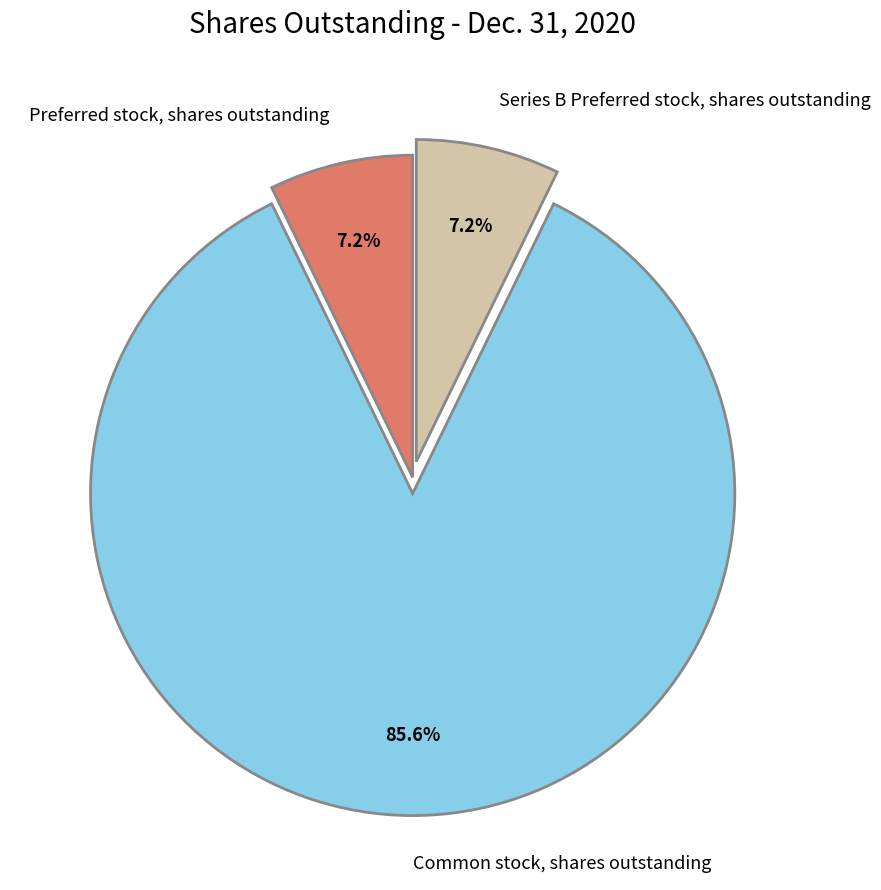

Count the number of slices in the pie.

3